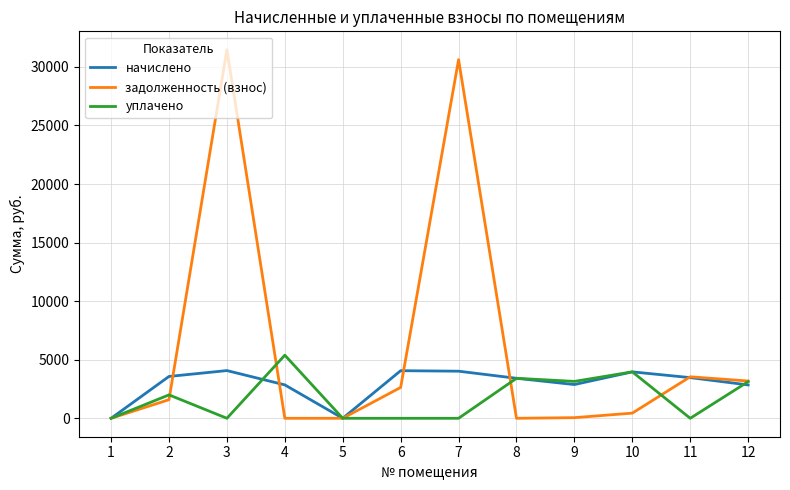

What is the total value across all series at 7?

34642.6